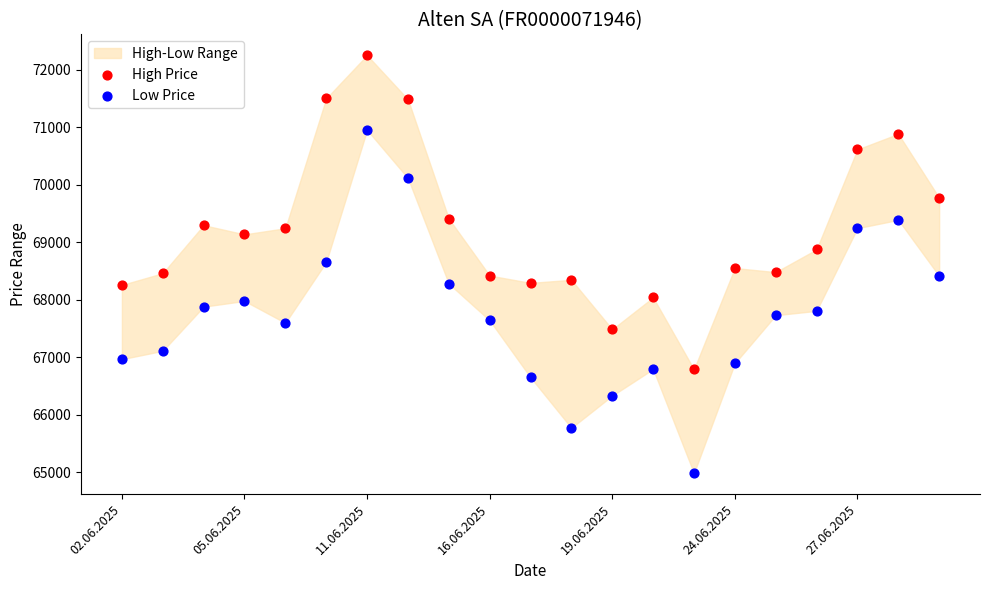

Across all data points, what is the range of Y values (max minus min)?

7266